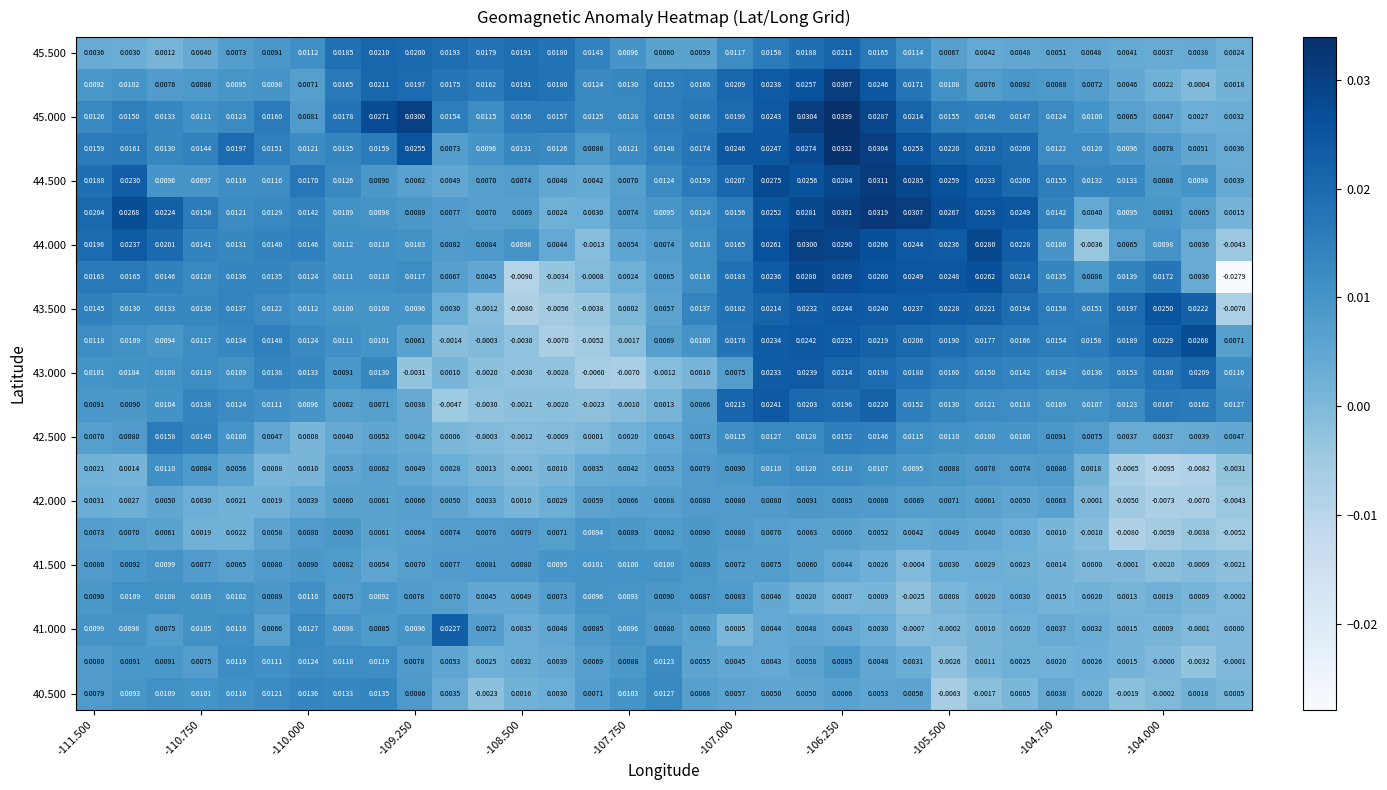

At which category is the sum across all series the highest?

-106.250